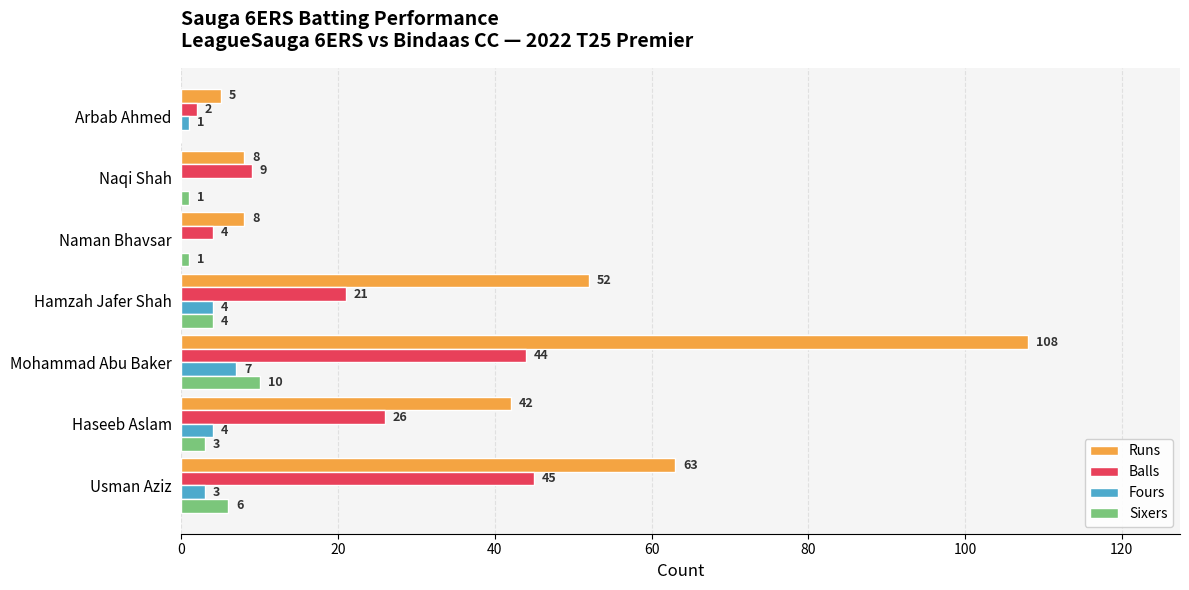

What are all the series names shown in the legend?

Runs, Balls, Fours, Sixers